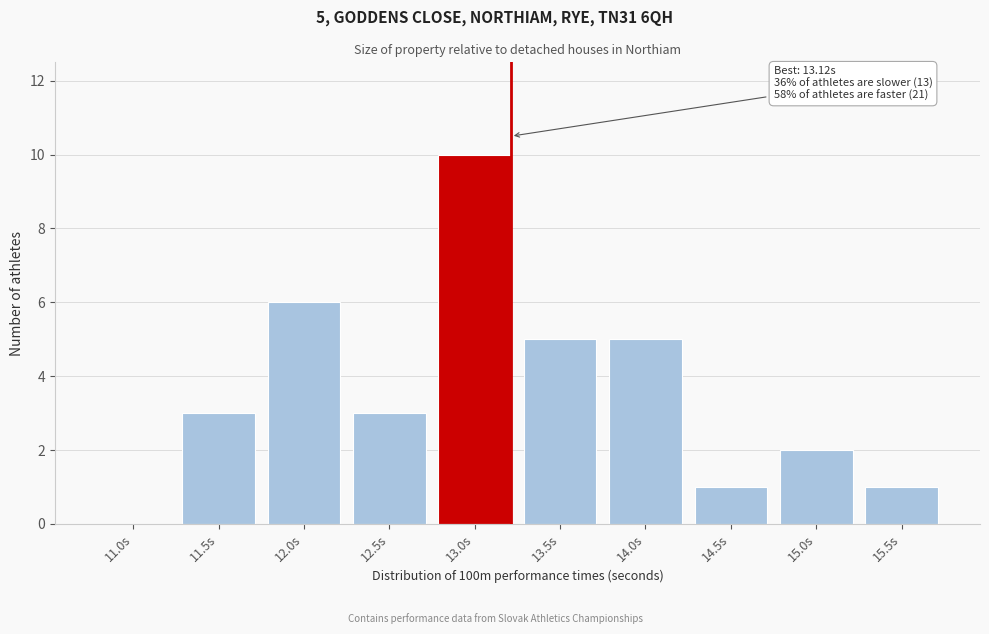

Reading left to right, list all the values displayed in this chart.

11.0s=0	11.5s=3	12.0s=6	12.5s=3	13.0s=10	13.5s=5	14.0s=5	14.5s=1	15.0s=2	15.5s=1